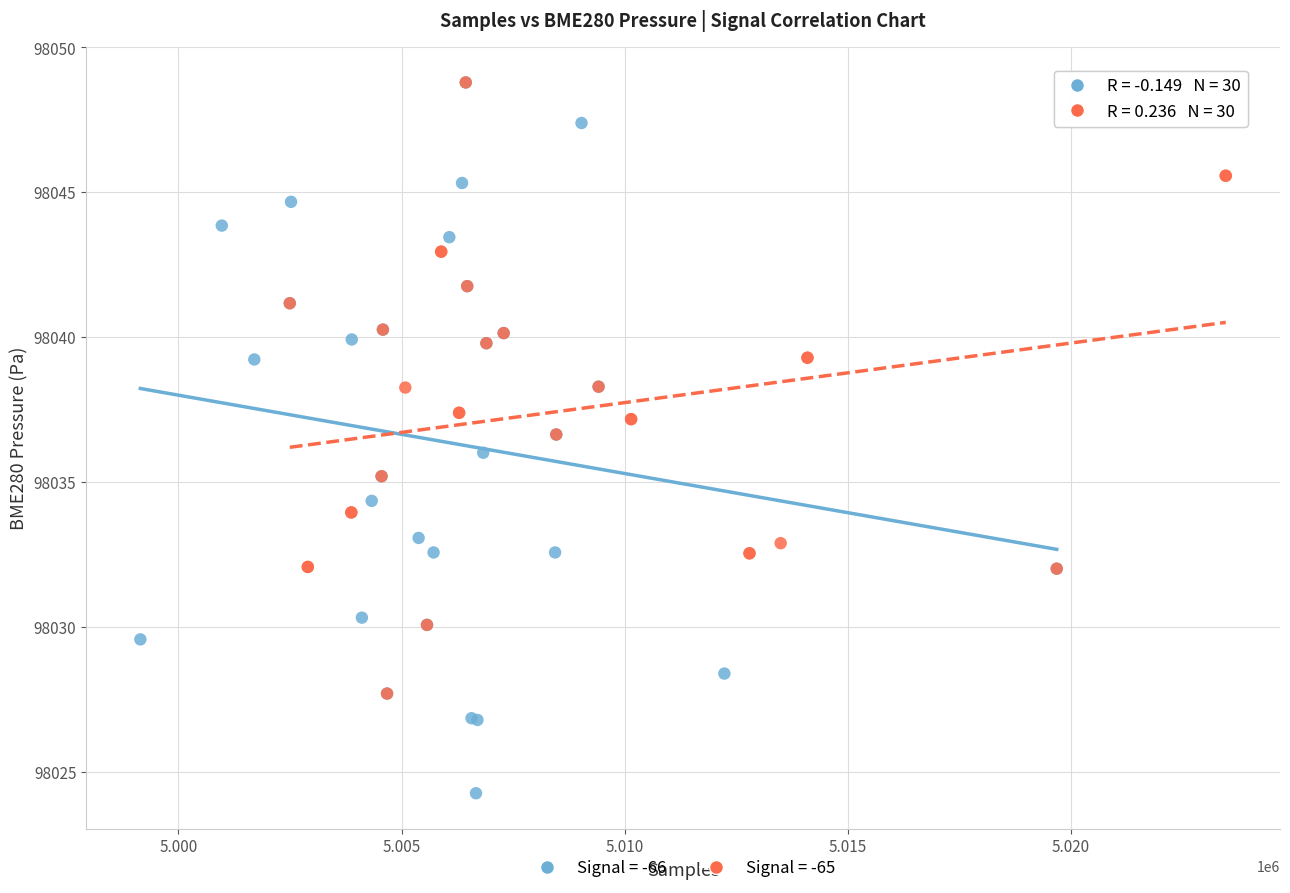

Which series reaches the minimum Y coordinate?

Signal = -66